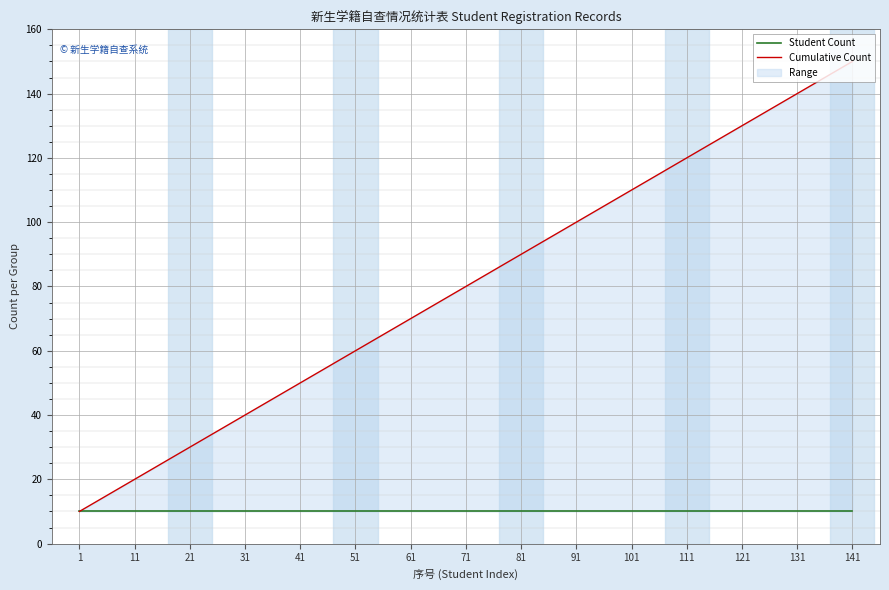

Which series has the largest range (max minus min)?

Cumulative Count